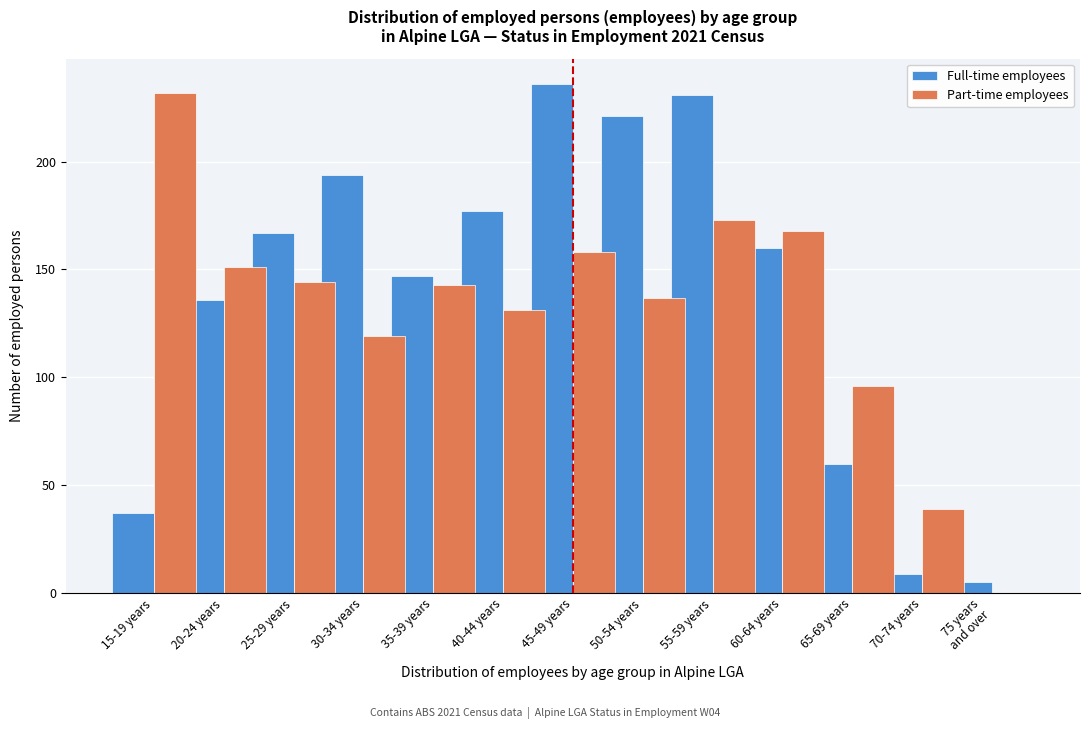

Which series changed the most between 15-19 years and 40-44 years?

Full-time employees